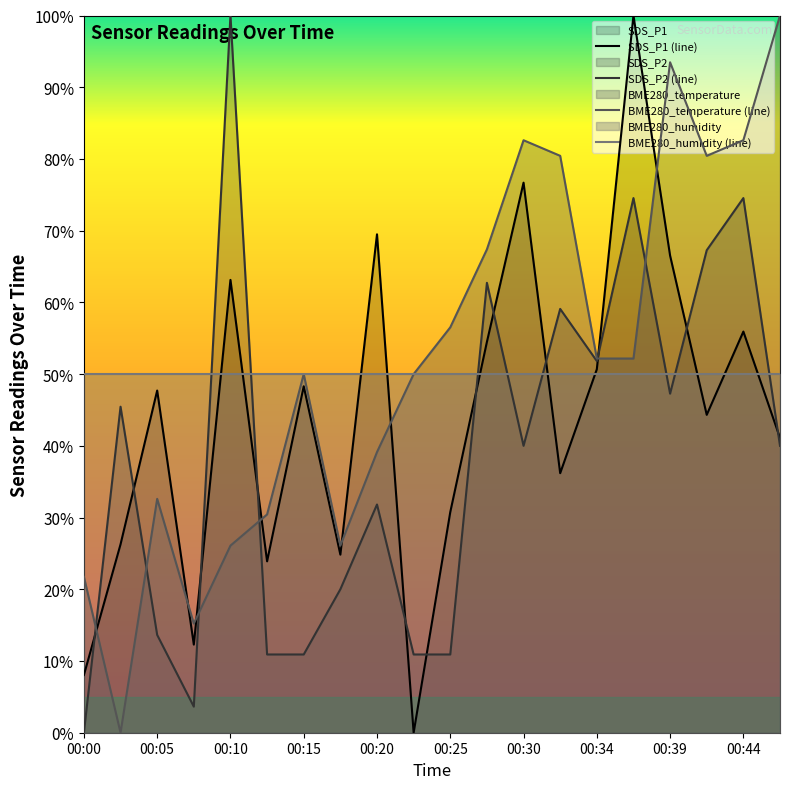

At which label does SDS_P1 first exceed 47?

00:05